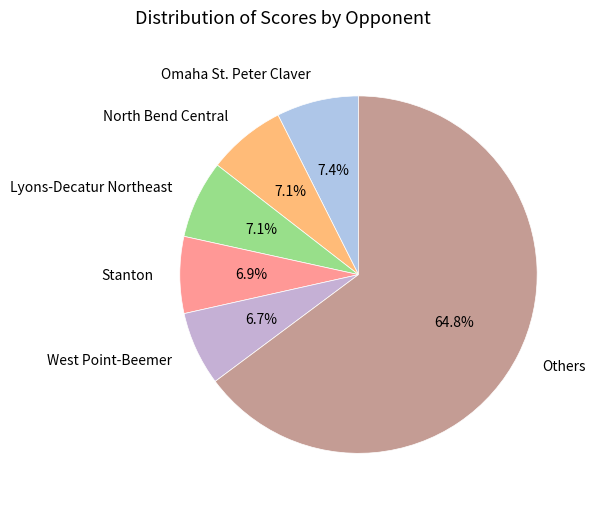

What is the ratio of the value at West Point-Beemer to the value at North Bend Central?

0.9